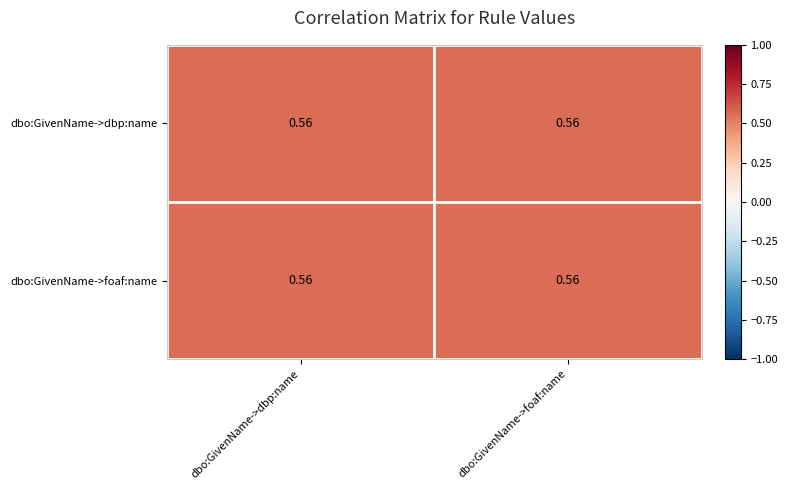

The dbo:GivenName->dbp:name series shows 0.8 at dbo:GivenName->dbp:name. True or false?

False